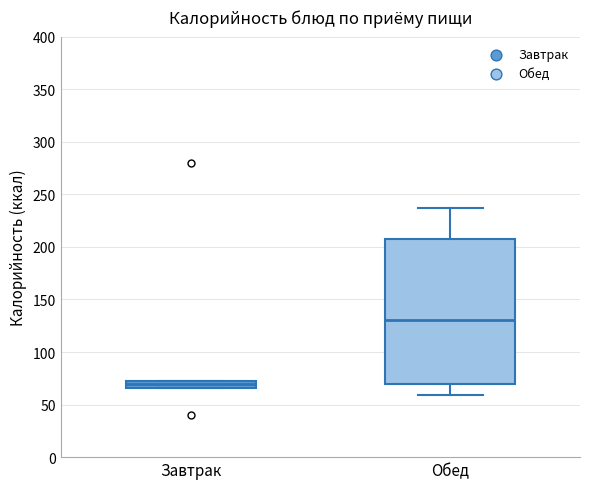

Which box is the tallest, from its lower edge to its upper edge?

Обед